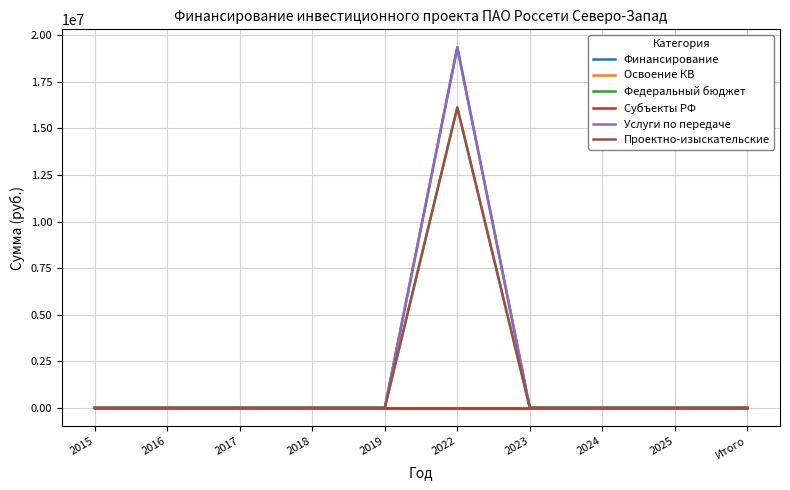

Reading left to right, what are all the values shown in this chart?

Финансирование: 0	0	0	0	0	19349720	0	0	0	0
Освоение КВ: 0	0	0	0	0	16124767	0	0	0	0
Федеральный бюджет: 0	0	0	0	0	0	0	0	0	0
Субъекты РФ: 0	0	0	0	0	0	0	0	0	0
Услуги по передаче: 0	0	0	0	0	19349720	0	0	0	0
Проектно-изыскательские: 0	0	0	0	0	16124767	0	0	0	0